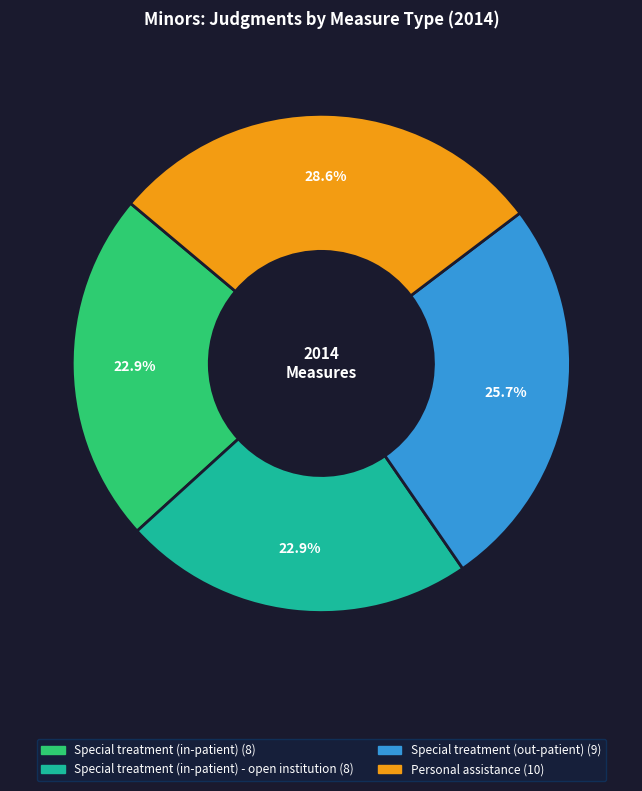

Is there a majority slice in this chart?

No